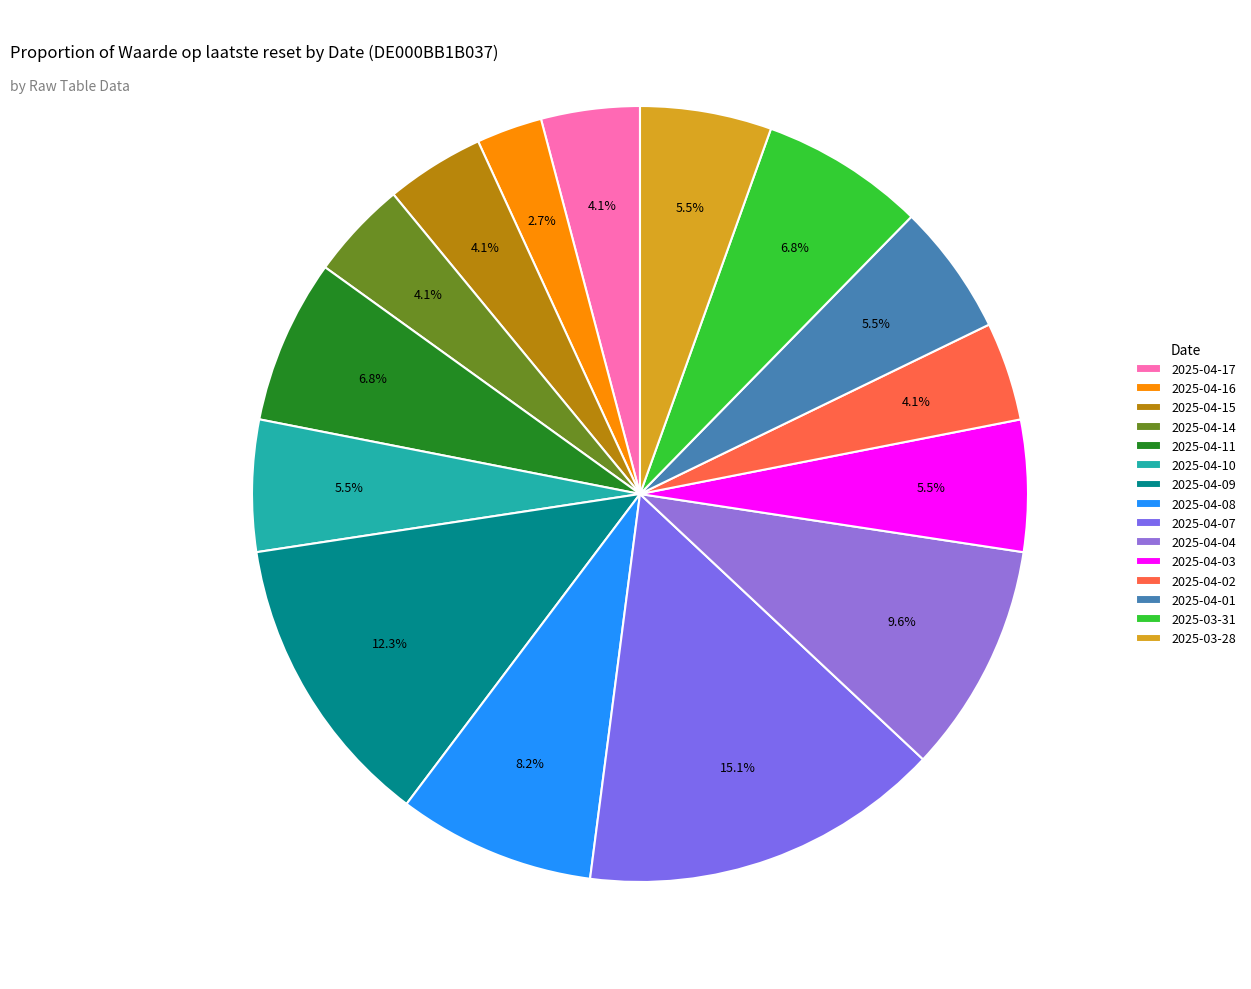

The 2025-03-28 slice represents 5% of the pie. True or false?

True